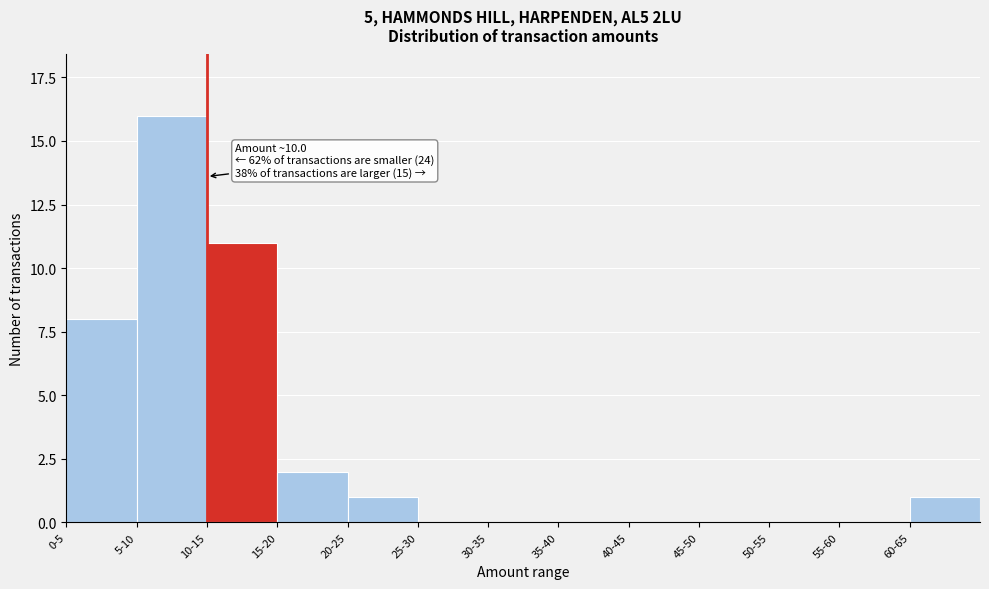

Reading left to right, extract all data points from this chart.

0-5=8	5-10=16	10-15=11	15-20=2	20-25=1	25-30=0	30-35=0	35-40=0	40-45=0	45-50=0	50-55=0	55-60=0	60-65=1